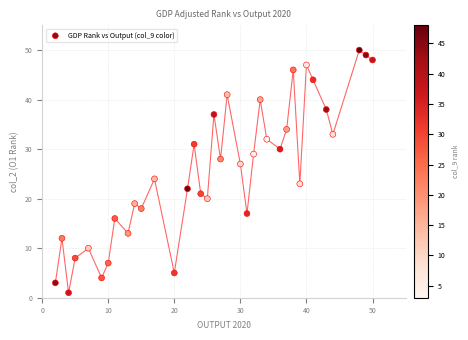

What is the range of Y values (max minus min)?

49